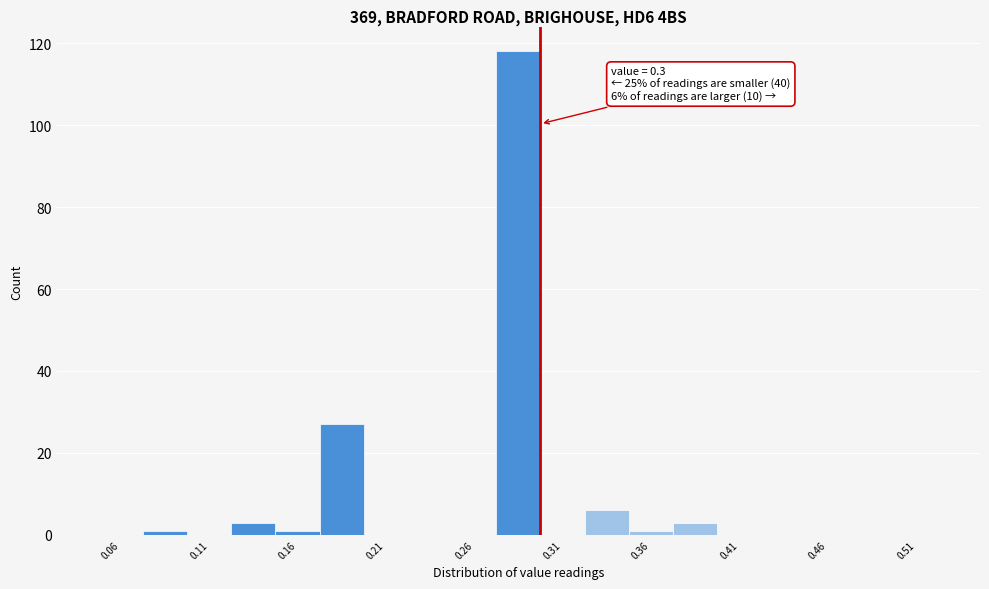

Which range on the x-axis has the tallest bar?

0.275 to 0.300